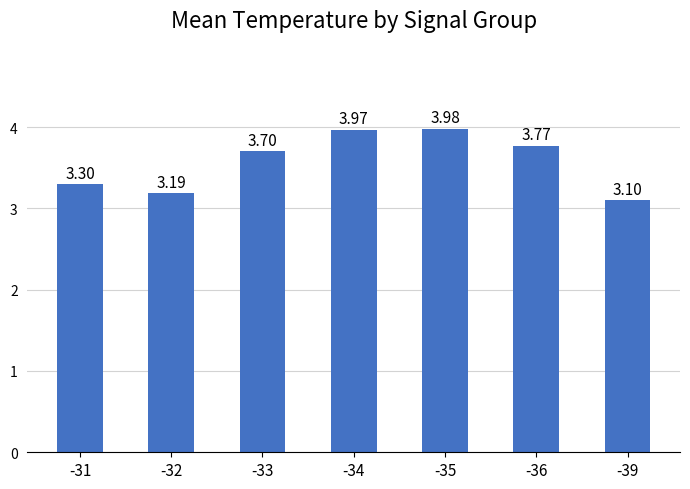

The value at -32 is 3.2. True or false?

True